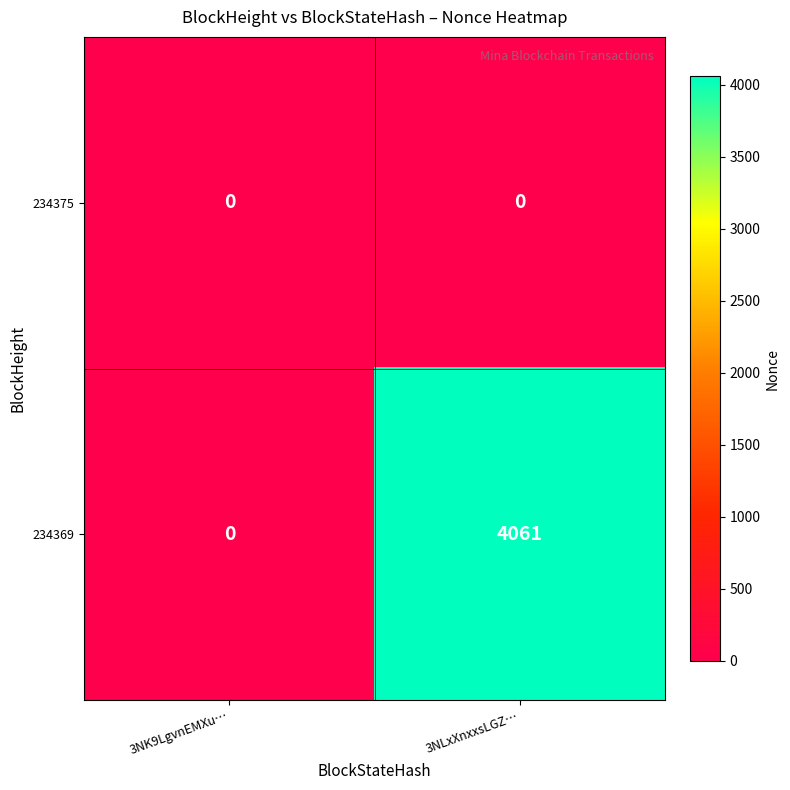

How many distinct data groups are displayed?

2